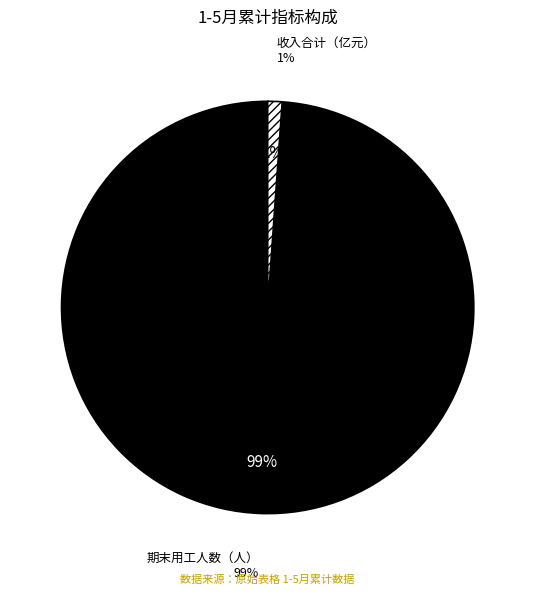

Rank the categories by value from highest to lowest.

期末用工人数（人）, 收入合计（亿元）